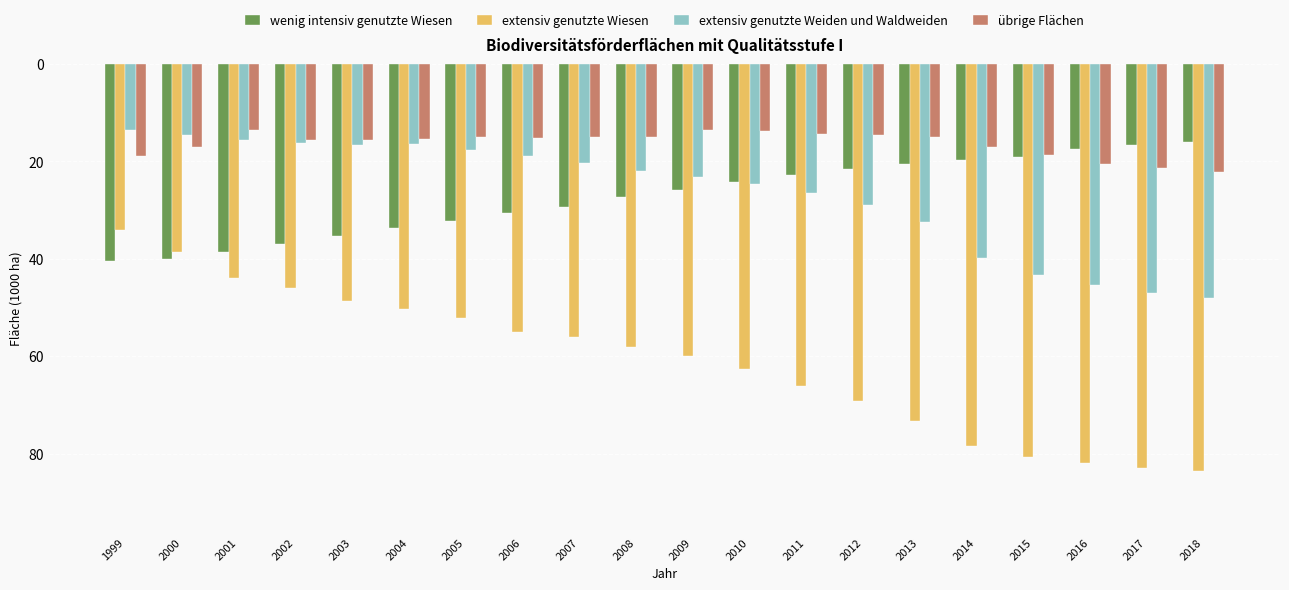

Are the bars horizontal?

No